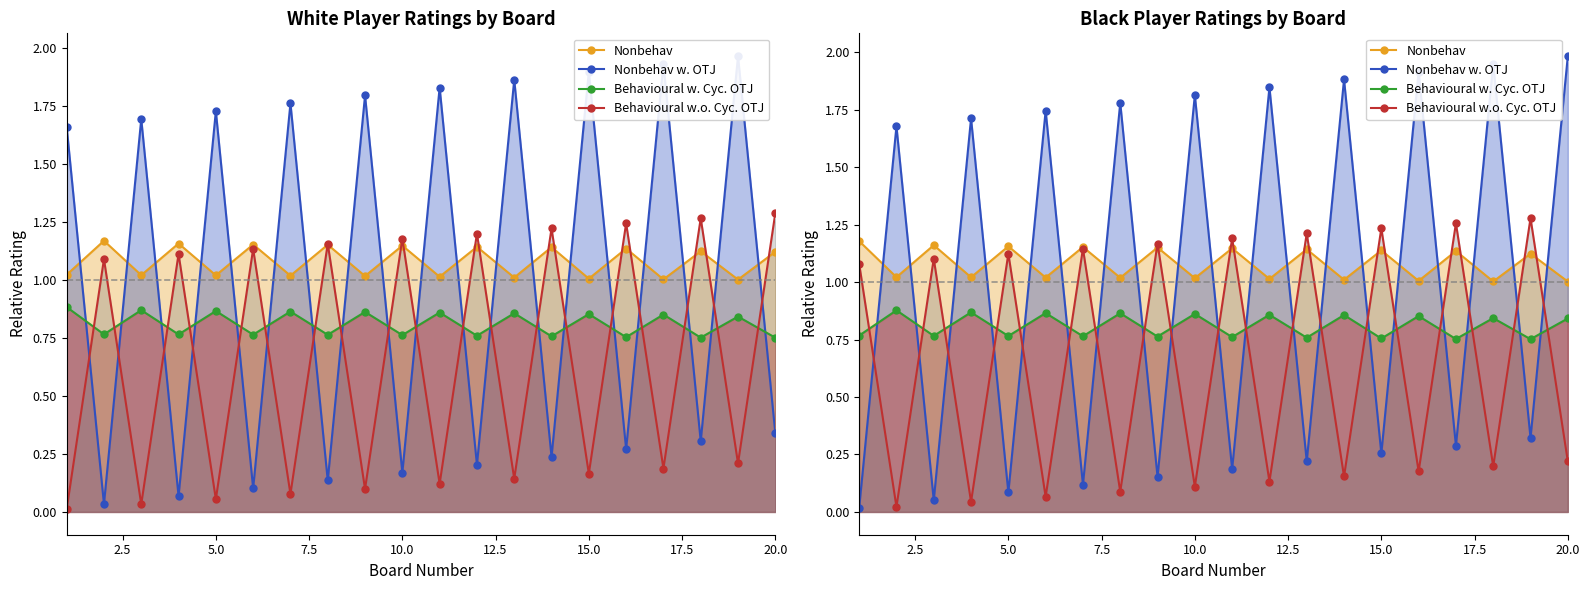

Does the chart display data point markers on the line(s)?

Yes